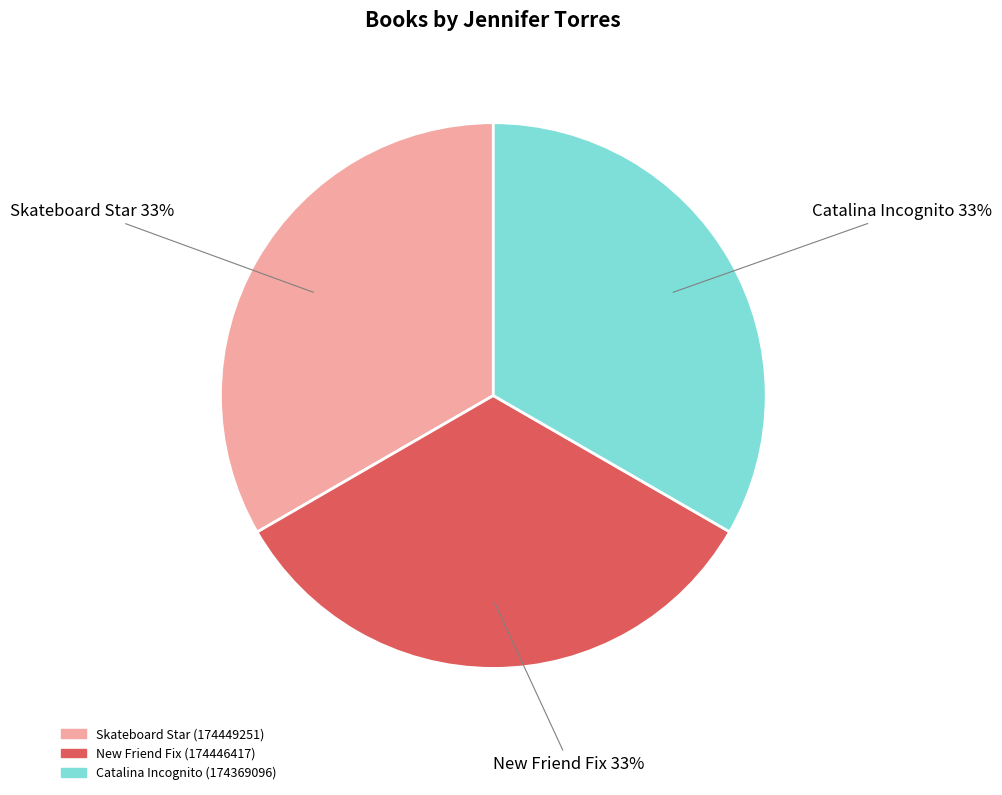

To the nearest percent, what portion does Catalina Incognito represent?

33%